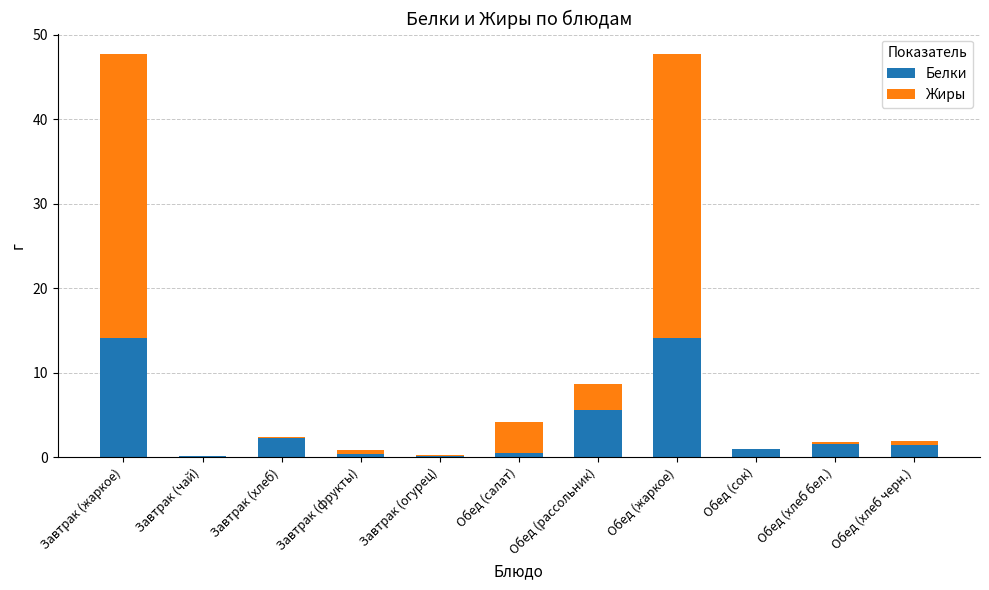

What is the total value across all series at Обед (рассольник)?

8.7